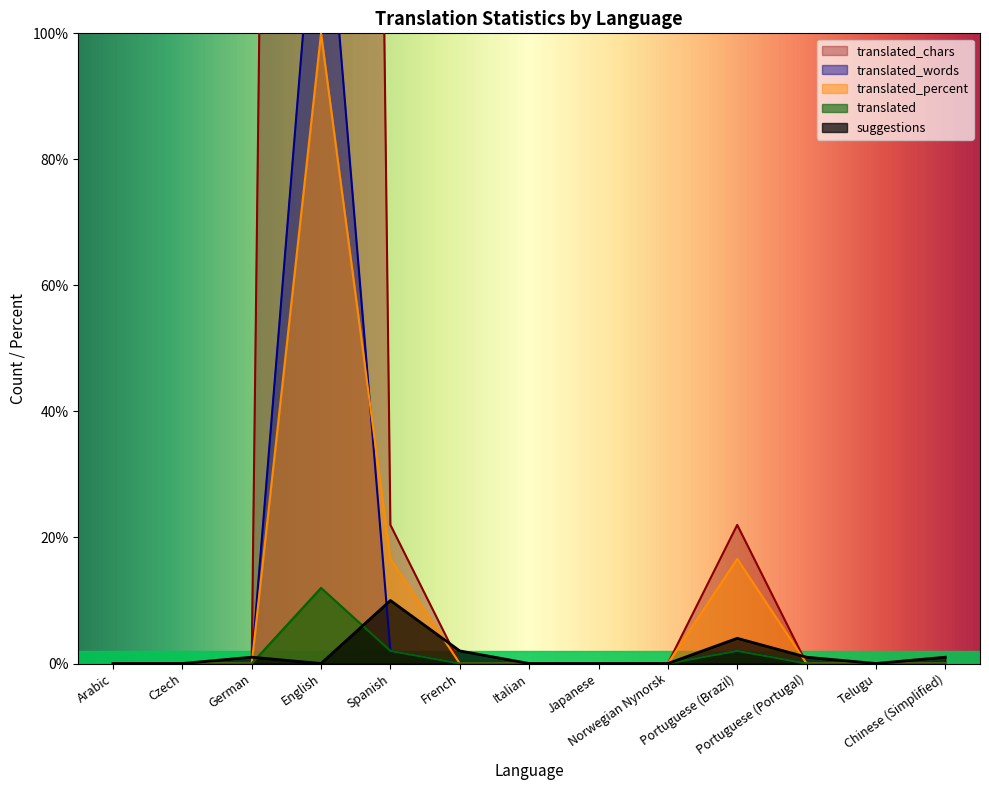

Rank the series by their maximum value, from highest to lowest.

translated_chars, translated_words, translated_percent, translated, suggestions